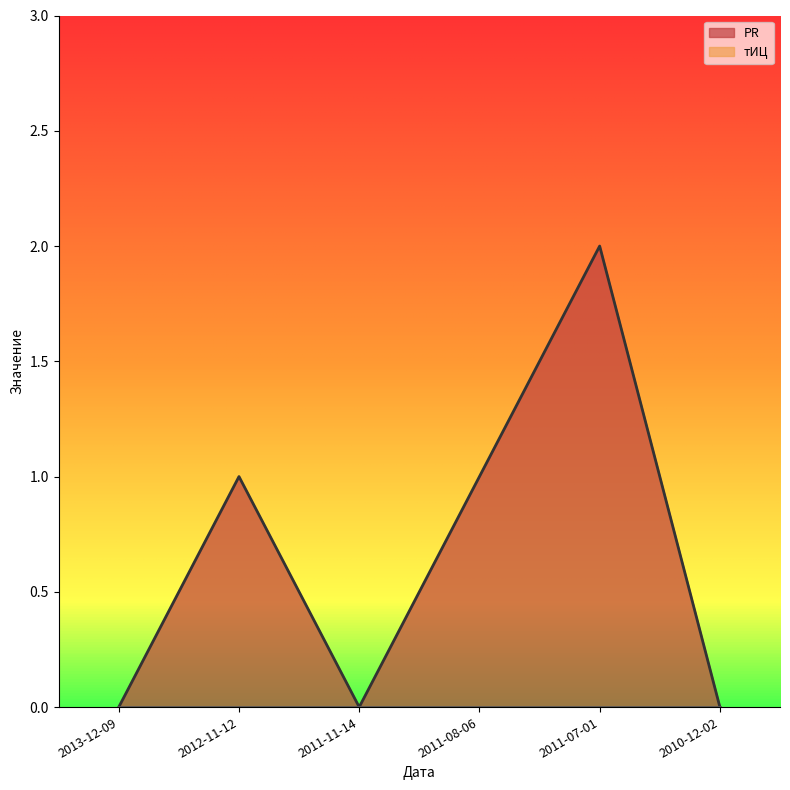

At which category does the chart reach its minimum across all series?

2013-12-09